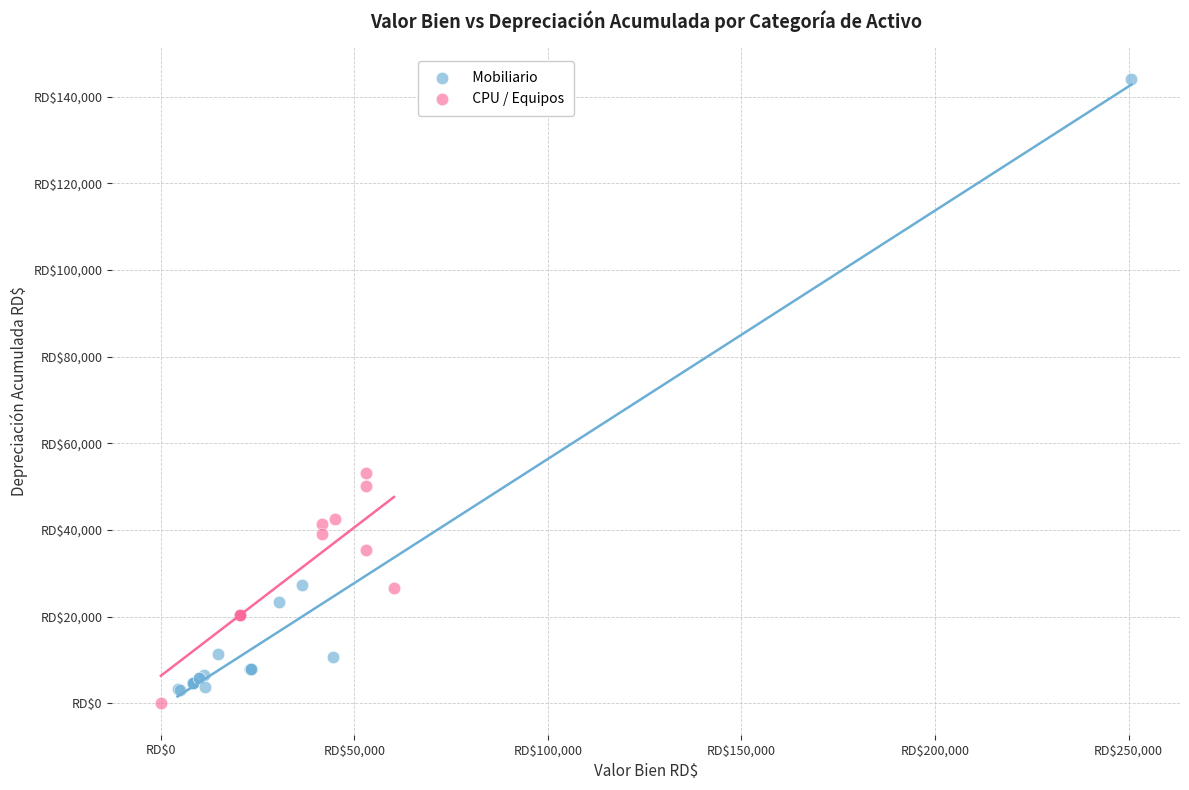

Which series reaches the minimum Y coordinate?

CPU / Equipos